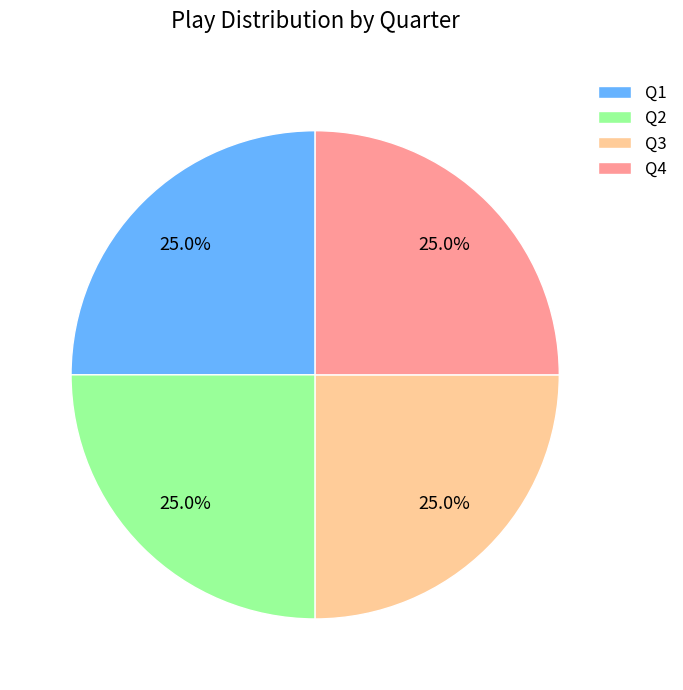

Is there a majority slice in this chart?

No